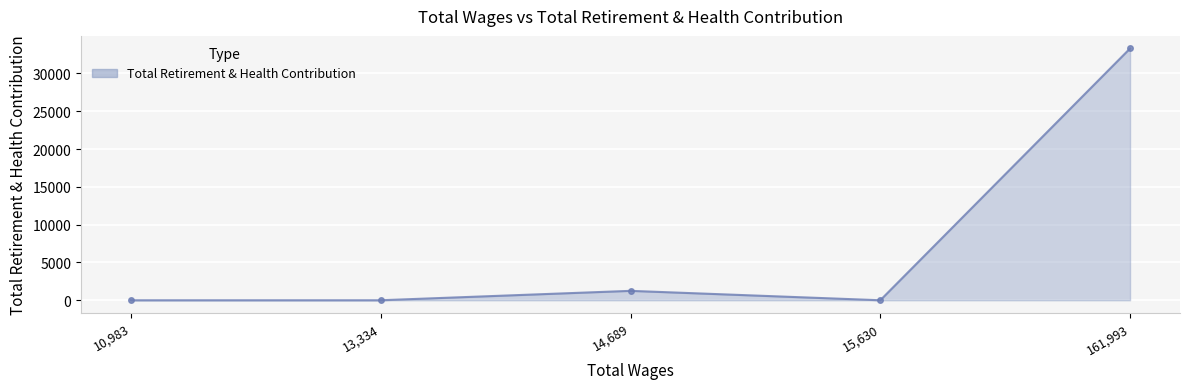

Does the chart display data point markers on the line(s)?

Yes